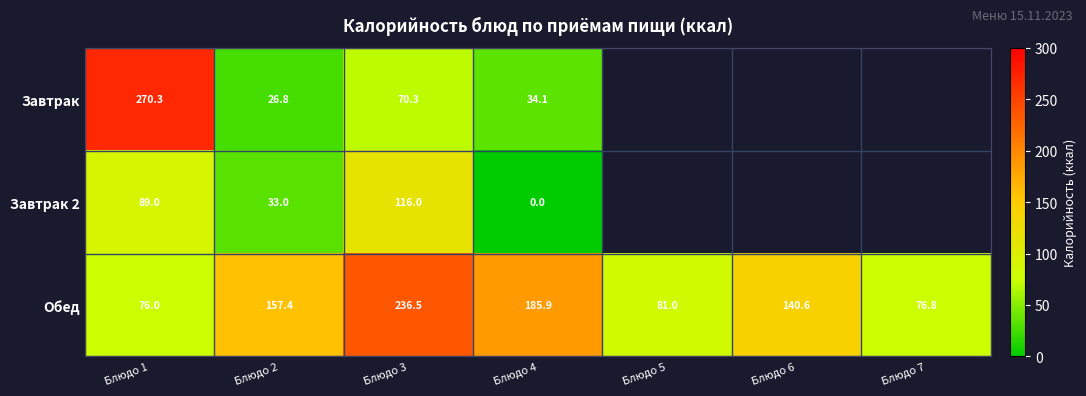

Rank the series at Блюдо 3 from highest to lowest value.

Обед, Завтрак 2, Завтрак